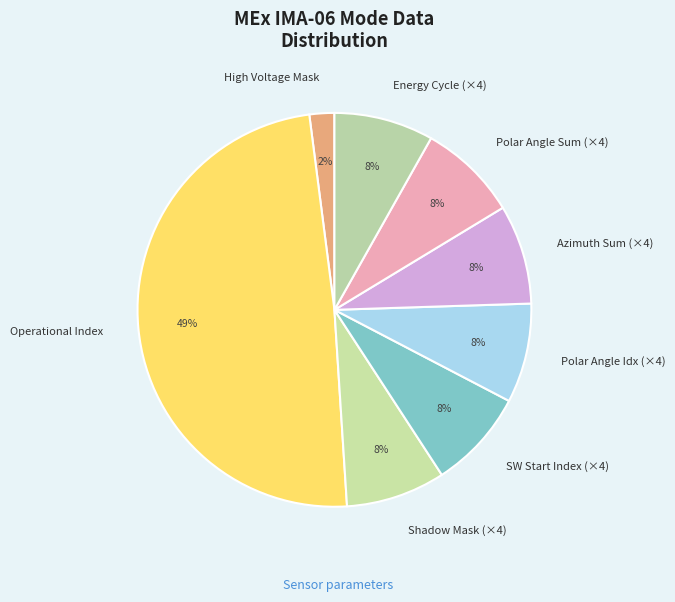

What is the smallest slice in the pie chart?

High Voltage Mask